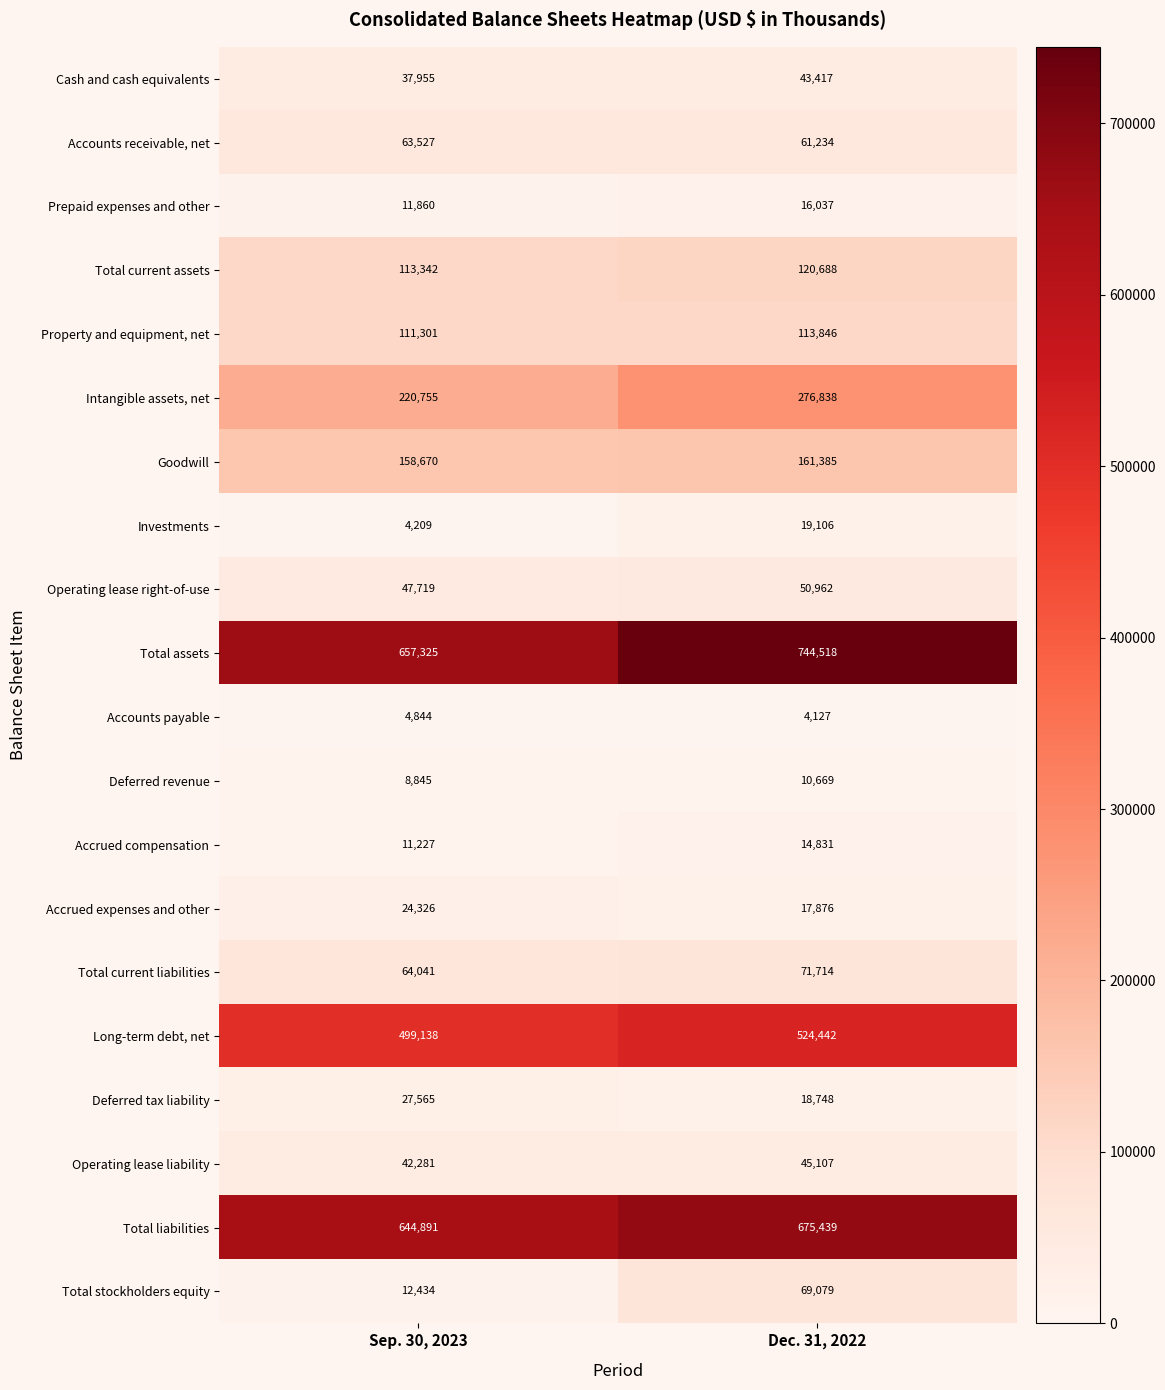

Which series has the largest total across all categories?

Total assets